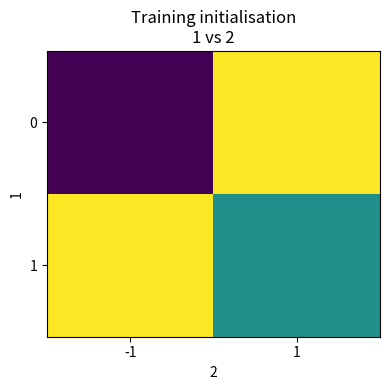

Reading left to right, extract all data points from this chart.

0: -1=-1	1=1
1: -1=1	1=0